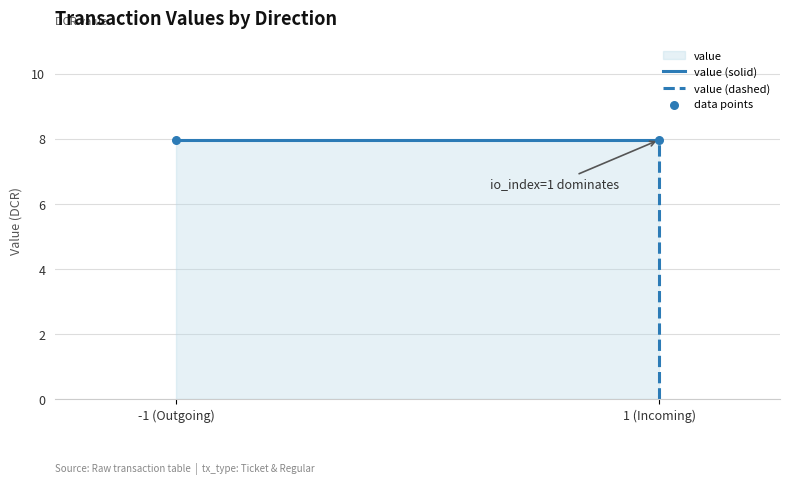

Which series has the largest total across all categories?

value (solid)